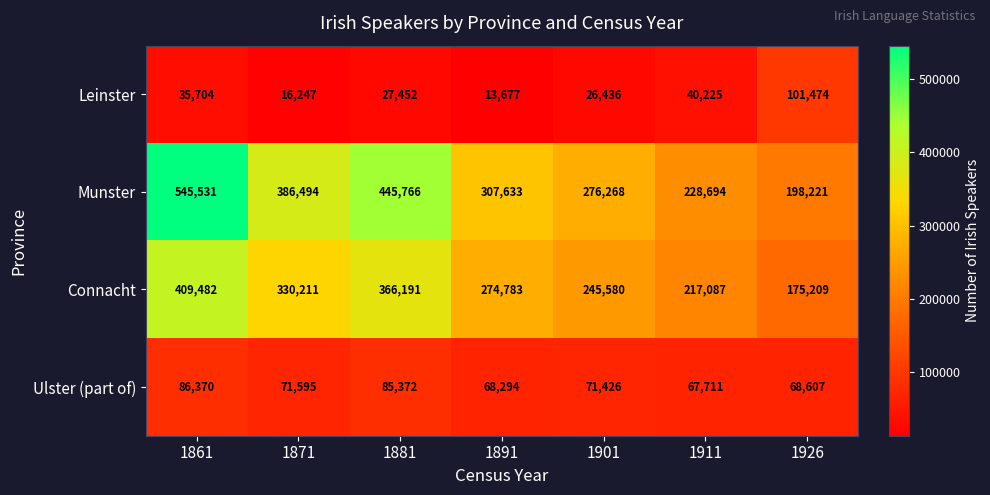

Rank the series at 1901 from lowest to highest value.

Leinster, Ulster (part of), Connacht, Munster